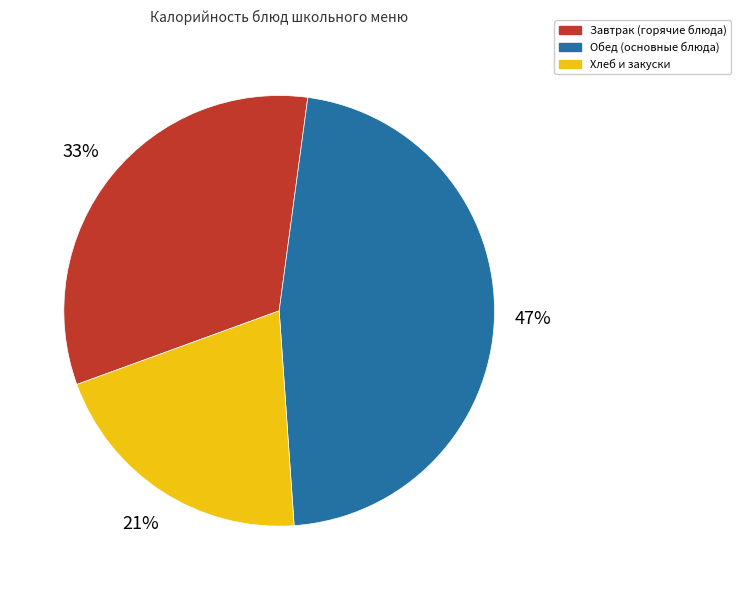

What percentage is the Хлеб и закуски slice, to the nearest percent?

21%